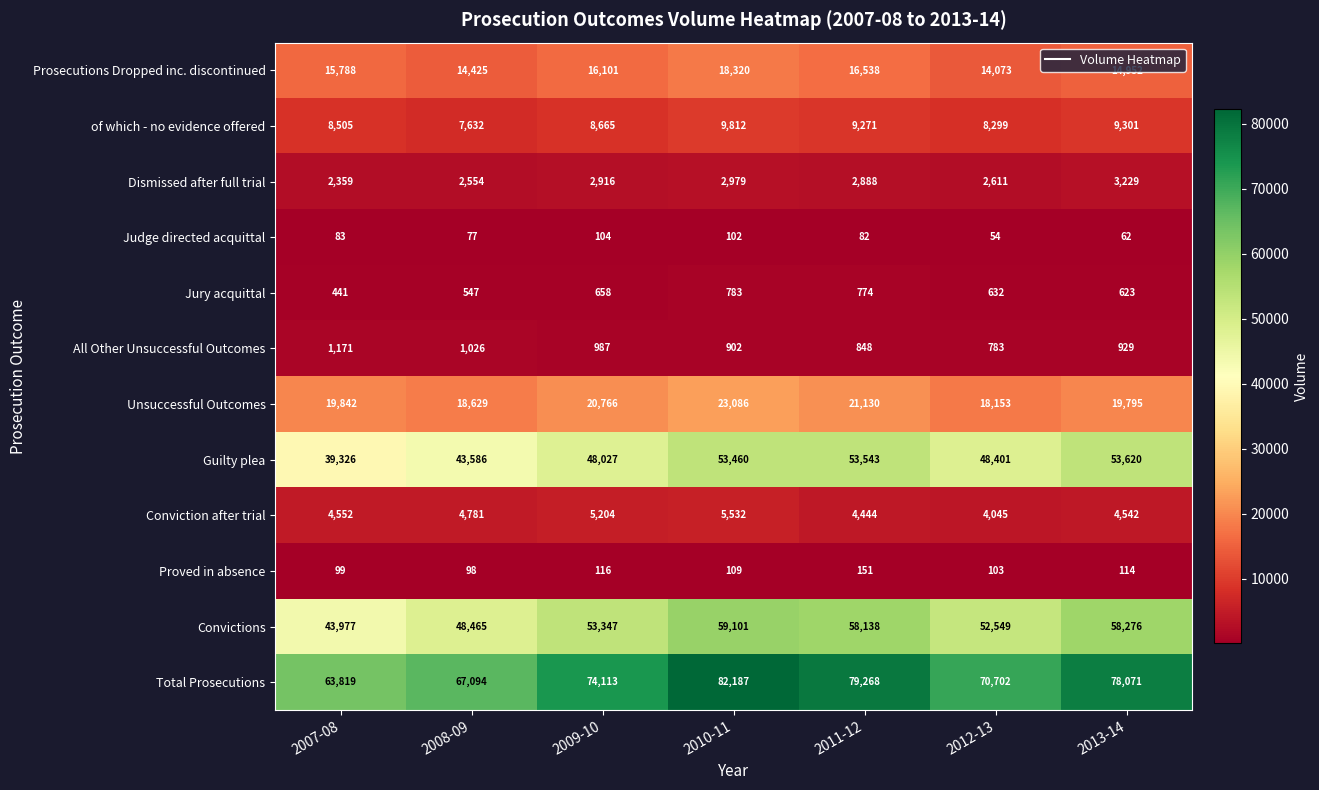

What is the difference between the highest and lowest values at 2007-08?

63736